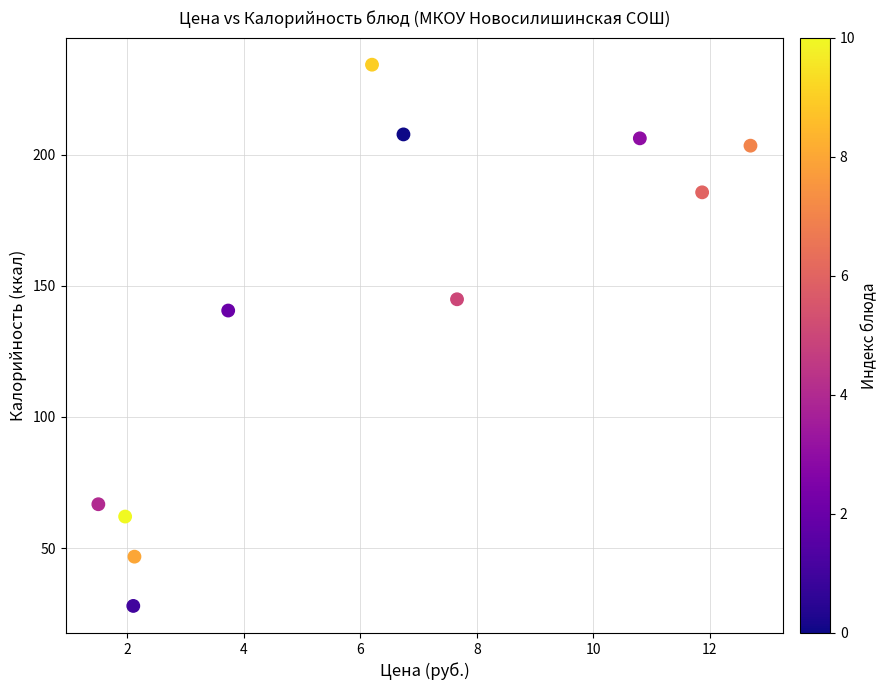

What is the range of Y values (max minus min)?

206.5